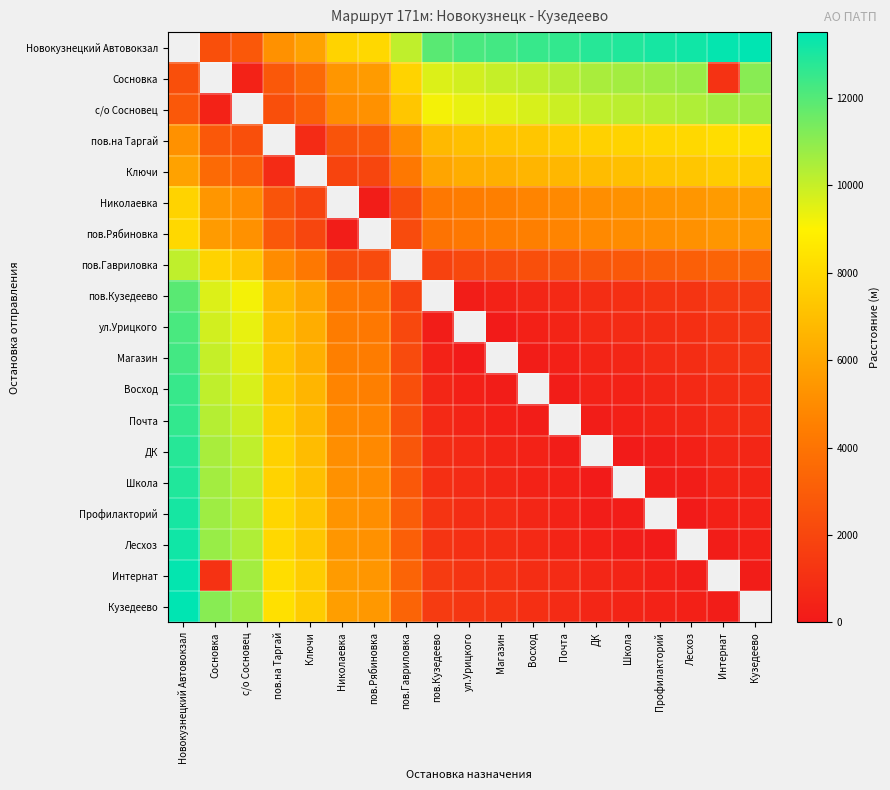

Is it true that Новокузнецкий Автовокзал equals 3218.4 at пов.Рябиновка?

False